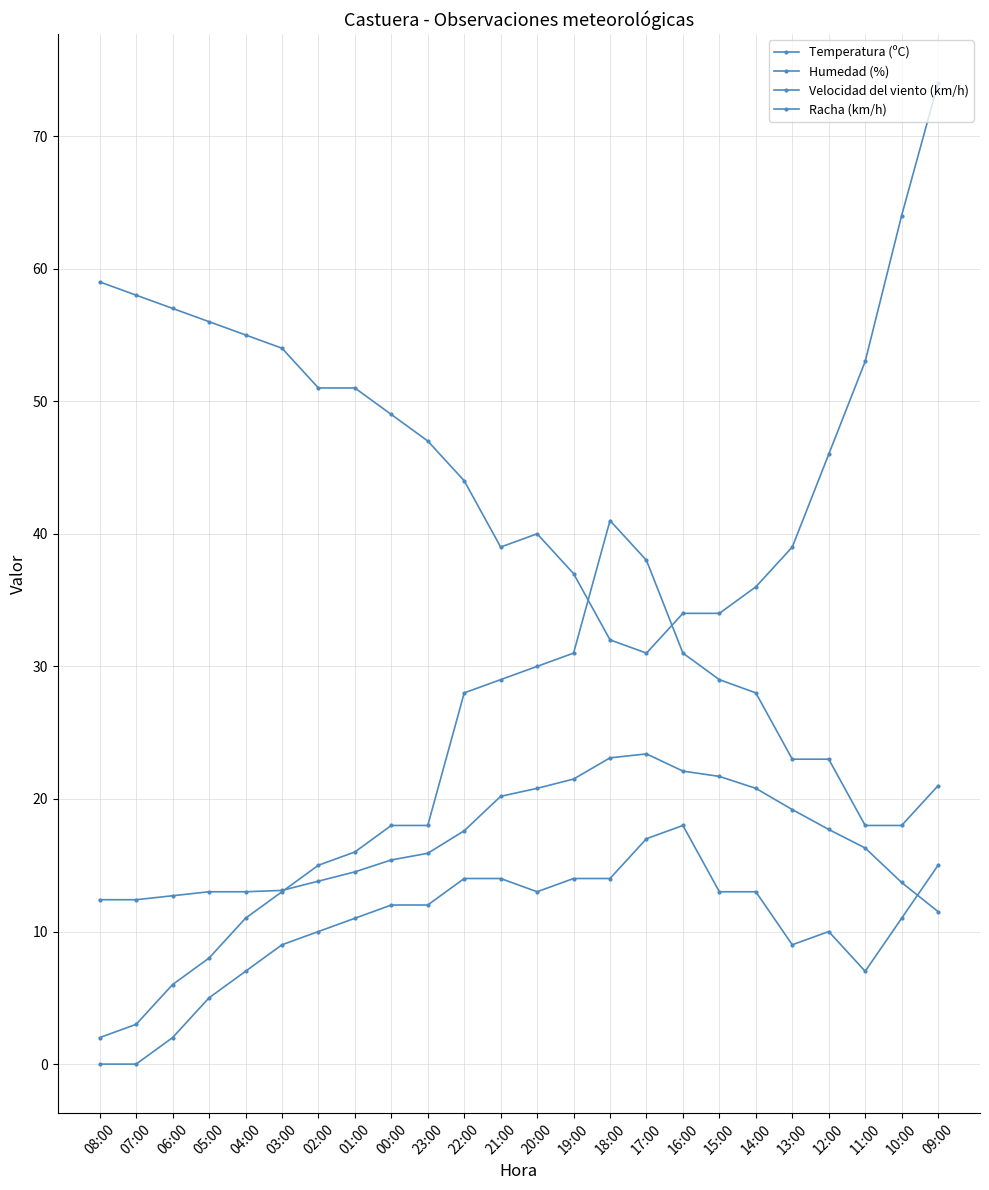

Is this an area chart (filled region under the line)?

No